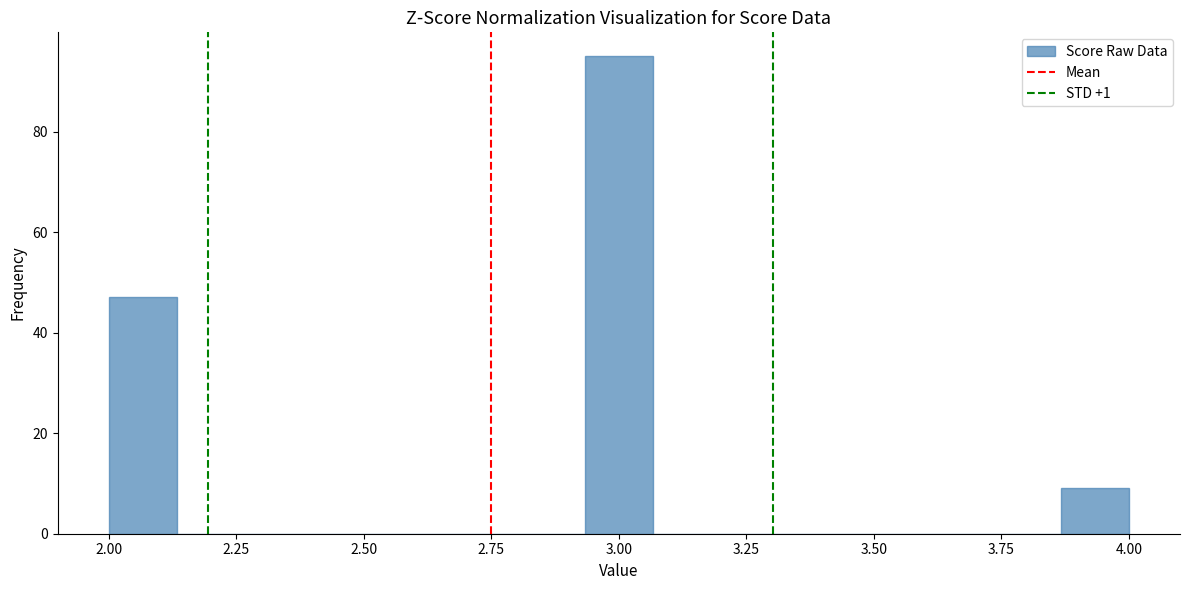

Around what value on the x-axis is the tallest bar? Give the approximate position of its centre, as read against the axis.

3.00